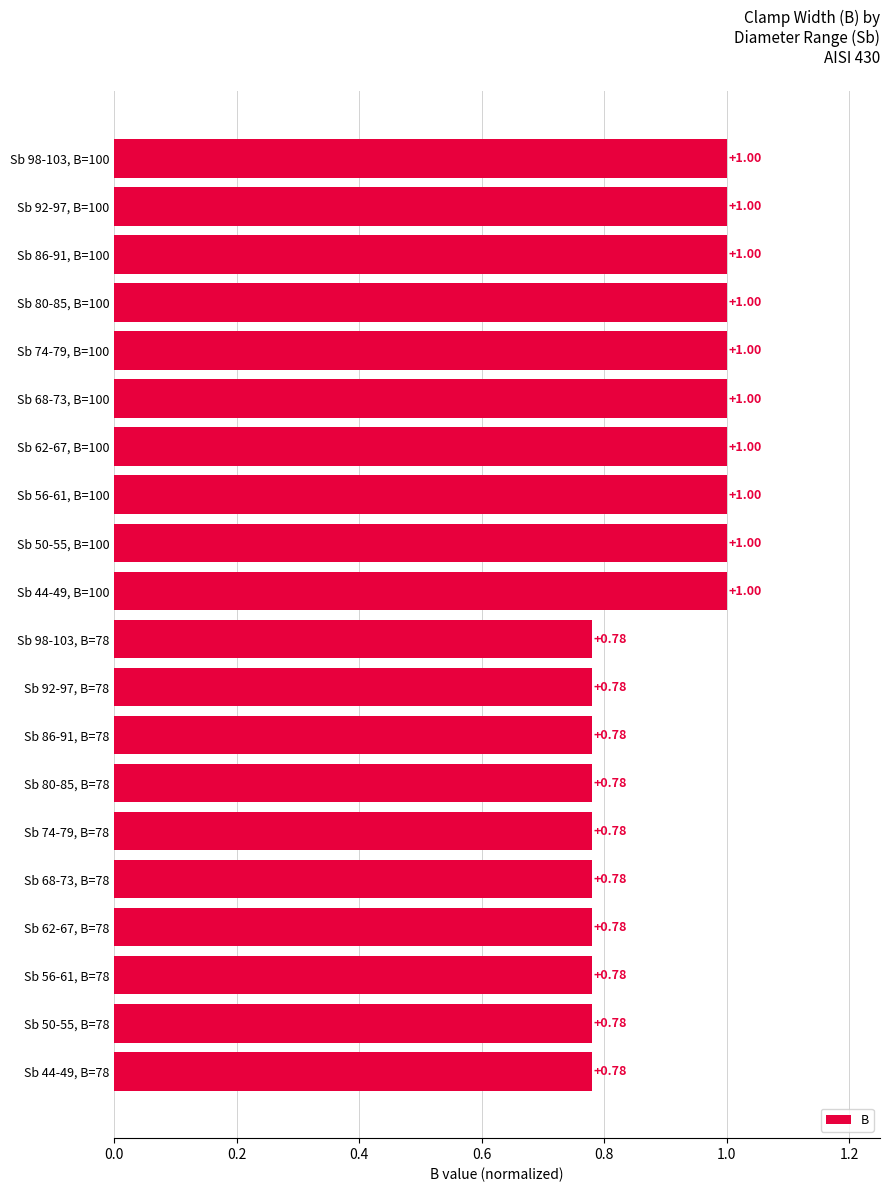

What is the sum of all values?

17.8